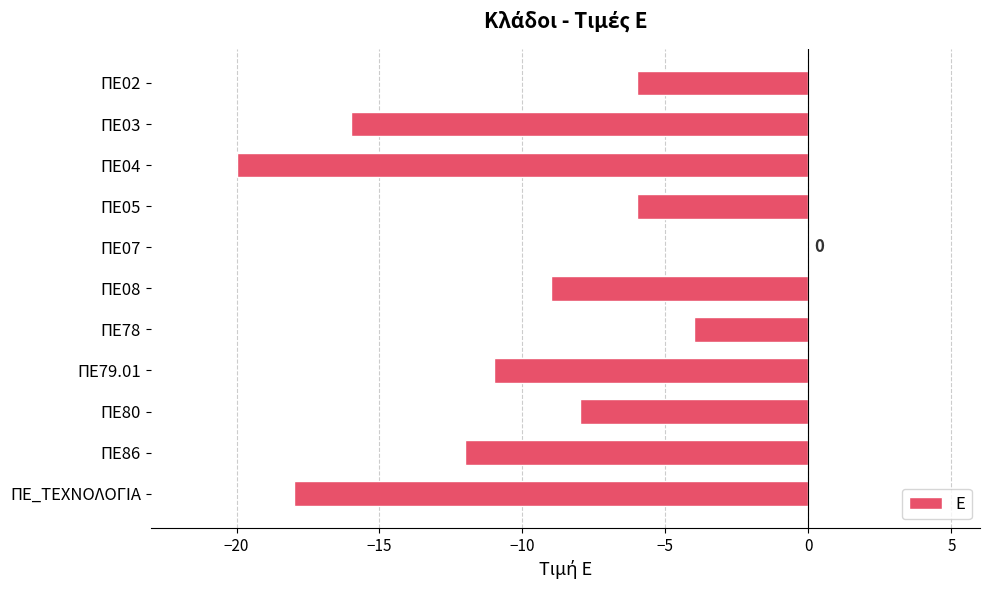

The value at ΠΕ79.01 is -6. True or false?

False